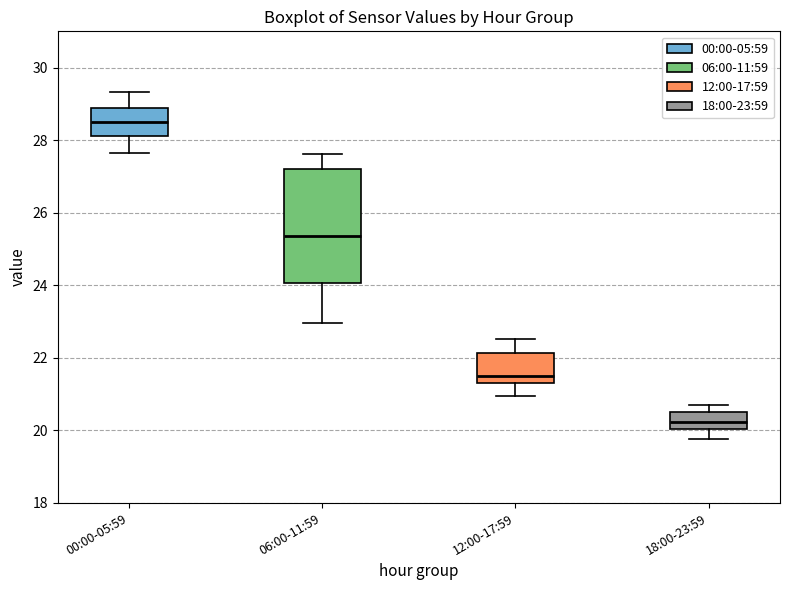

Reading left to right, transcribe this box plot: for each box, give where its median line is, the range the box spans, and where its two whiskers end, as read against the y-axis. The values are not printed on the chart, so give them approximately, as read against the axis.

00:00-05:59: median 28.6, box 28.2 to 29.0, whiskers 27.6 to 29.4
06:00-11:59: median 25.4, box 24.0 to 27.2, whiskers 23.0 to 27.6
12:00-17:59: median 21.6, box 21.4 to 22.2, whiskers 21.0 to 22.6
18:00-23:59: median 20.2, box 20.0 to 20.4, whiskers 19.8 to 20.8